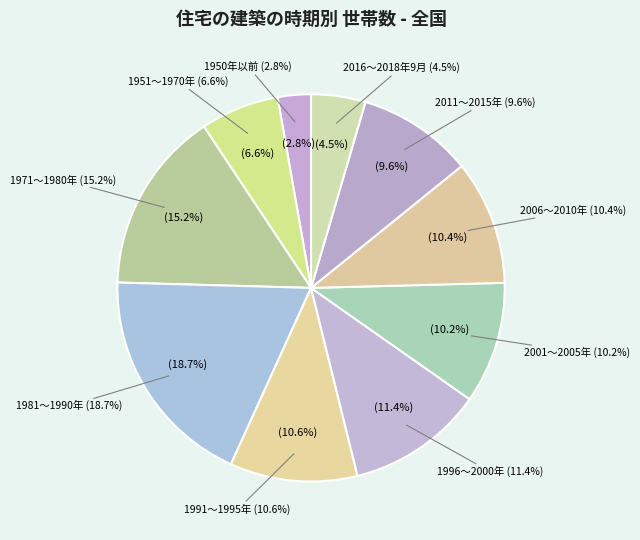

To the nearest percent, what portion does 1991～1995年 represent?

11%